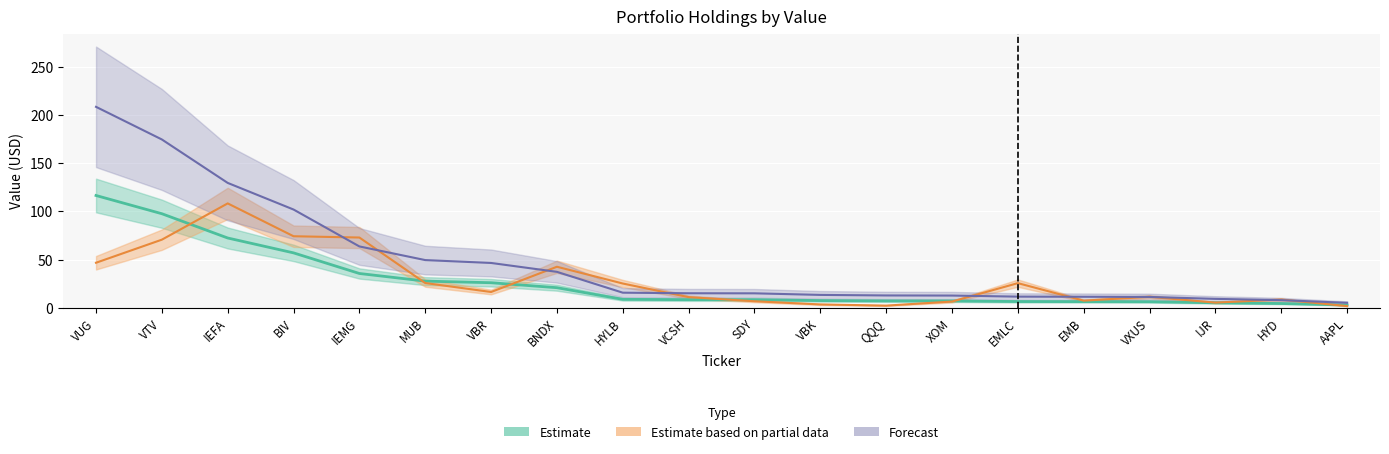

Reading right to left, transcribe all the data shown in this chart.

Estimate: 2.9	4.4	5.1	6.3	6.4	6.4	7.1	7.1	7.4	8.4	8.4	8.7	20.8	25.9	27.6	35.5	56.9	72.3	97.5	116.3
Shares: 1.7	8.5	5.3	11.3	7.4	25.5	6.4	2.2	3.4	6.8	11.0	25.1	42.5	16.3	25.6	72.8	74.1	108.1	70.6	46.6
Weighting: 5.1	7.9	9.2	11.2	11.4	11.5	12.6	12.8	13.3	15.0	15.0	15.6	37.2	46.4	49.4	63.6	101.8	129.4	174.4	208.2